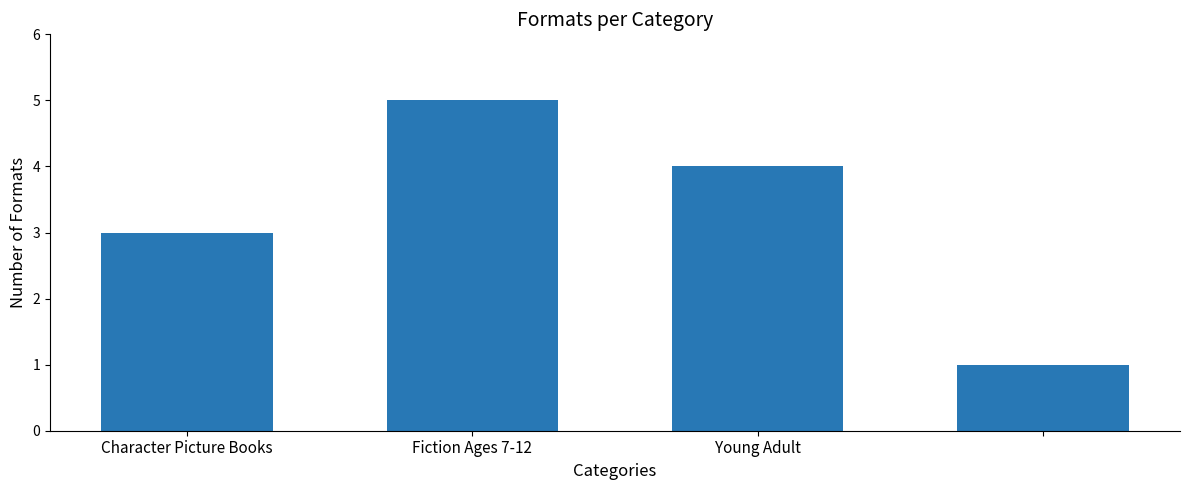

How many series are shown in this chart?

1